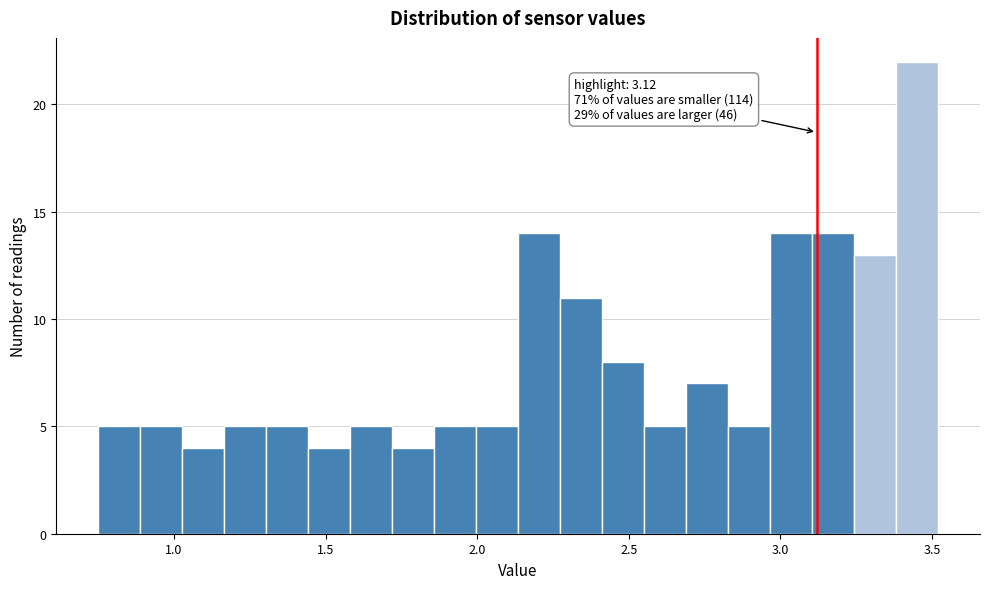

Read against the x-axis, roughly where is the centre of the tallest bar?

3.45